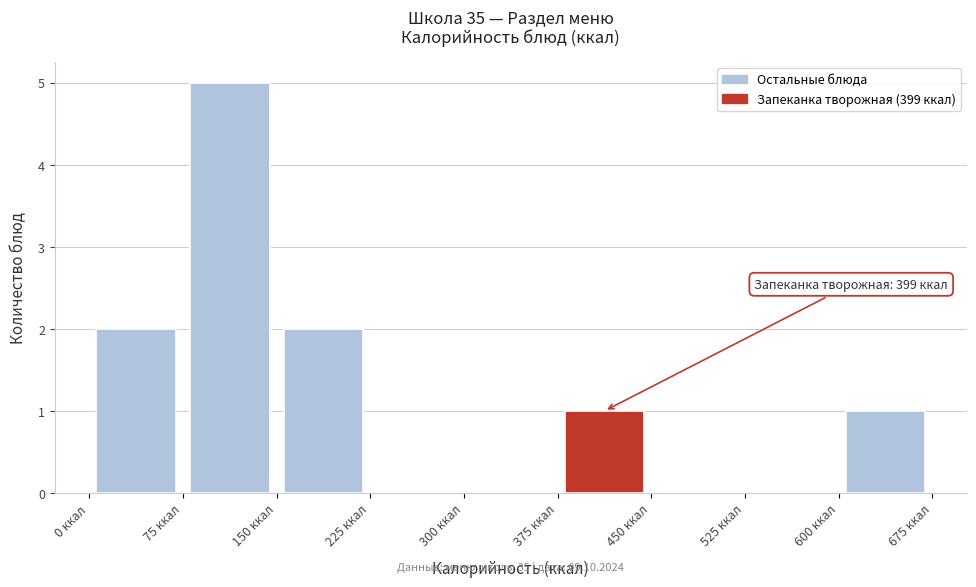

Over which range of the x-axis is the bar tallest?

75 to 150